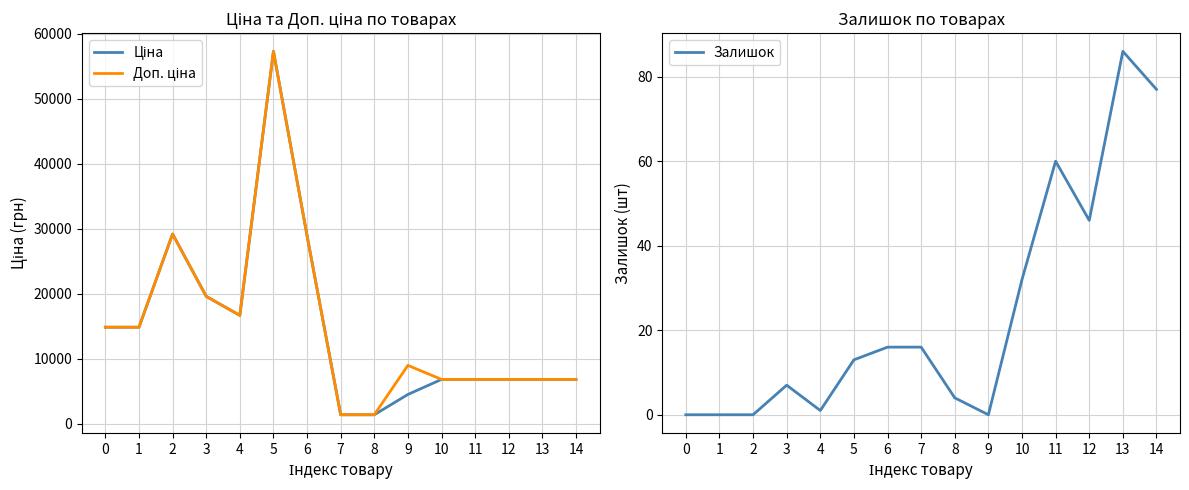

Count the number of categories in the chart.

15